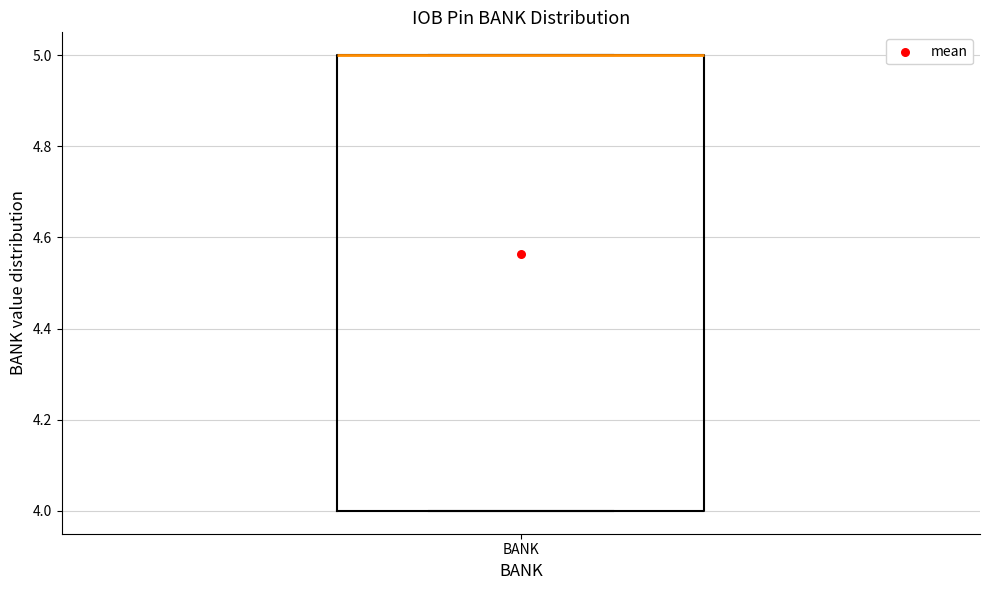

Where is the upper edge of the box for BANK on the y-axis? The values are not printed on the chart, so give them approximately, as read against the axis.

5